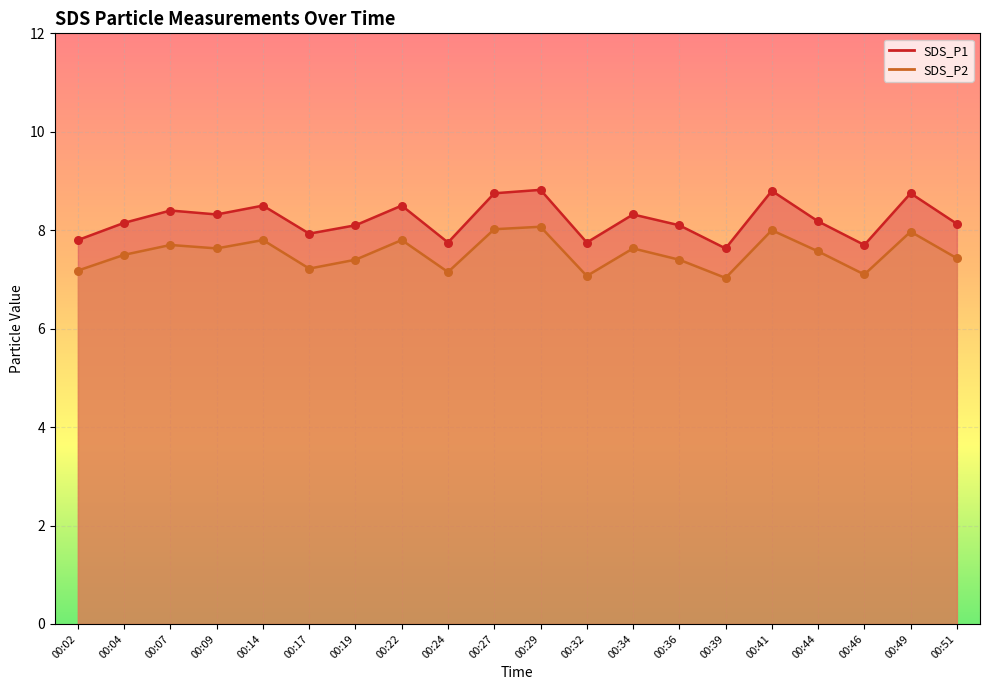

What is the total value across all series at 00:36?

15.5